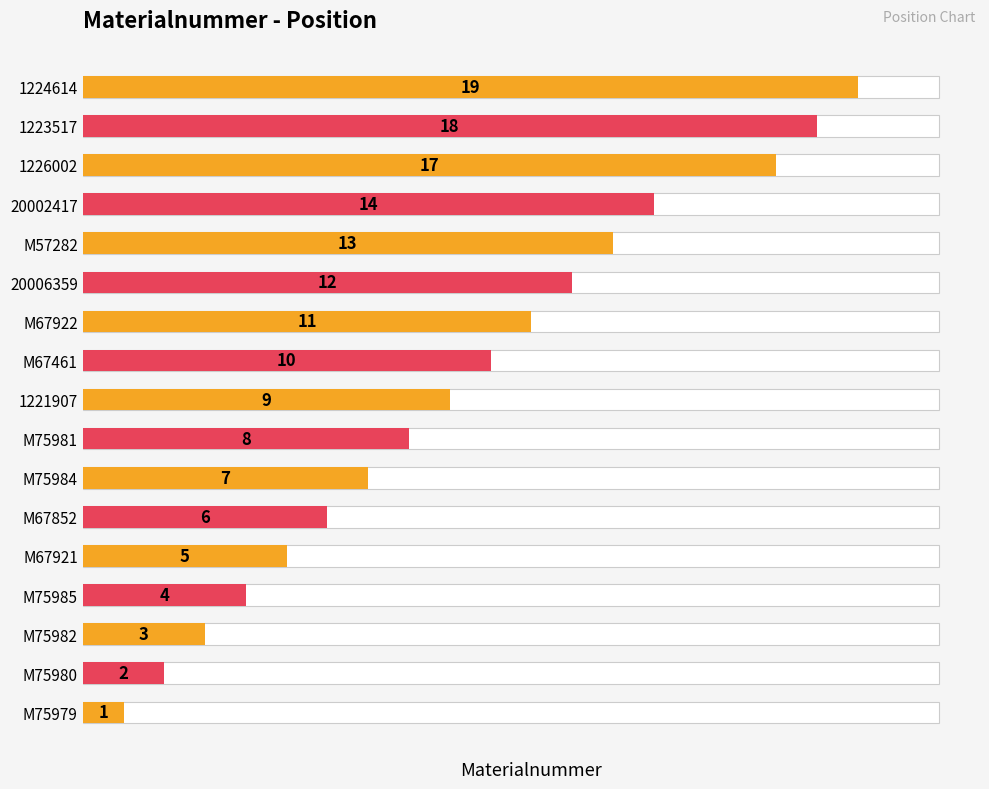

What is the minimum value shown in the chart?

1